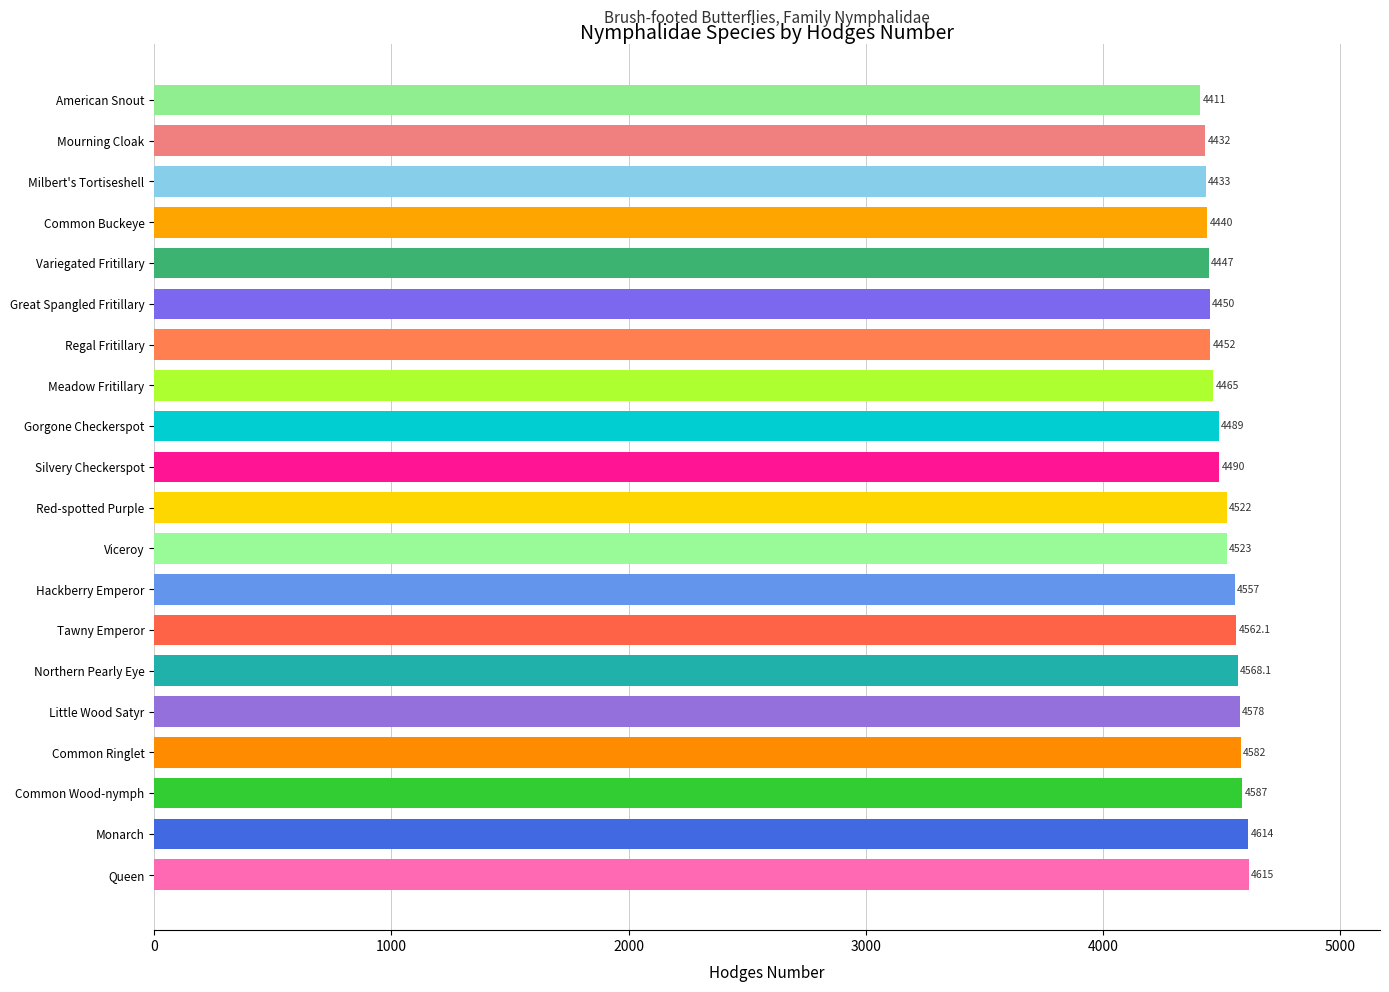

Does the chart contain stacked bars?

No